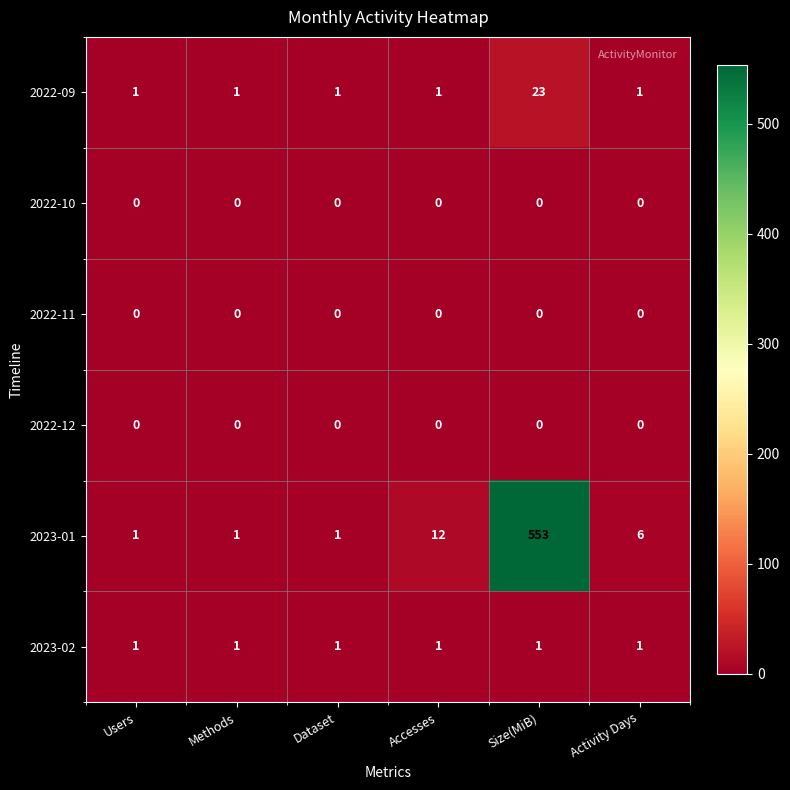

Which series changed the most between Dataset and Accesses?

2023-01